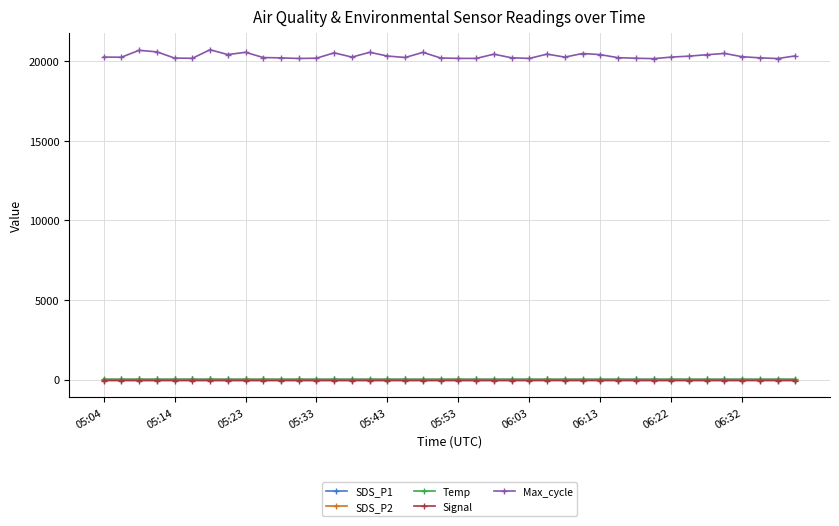

True or false: Max_cycle and Signal cross at least once.

False